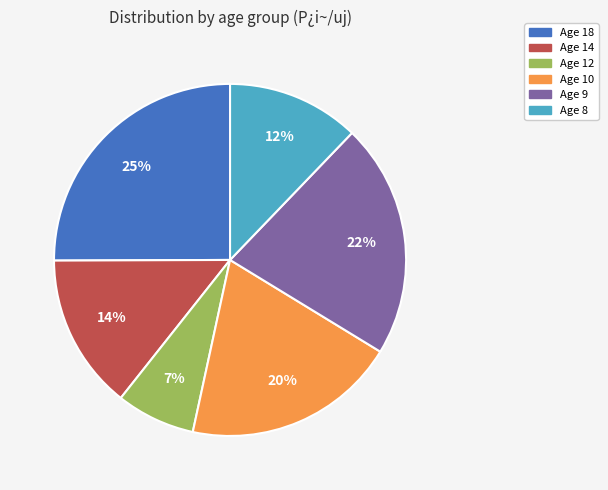

To the nearest percent, what is the average slice percentage?

17%